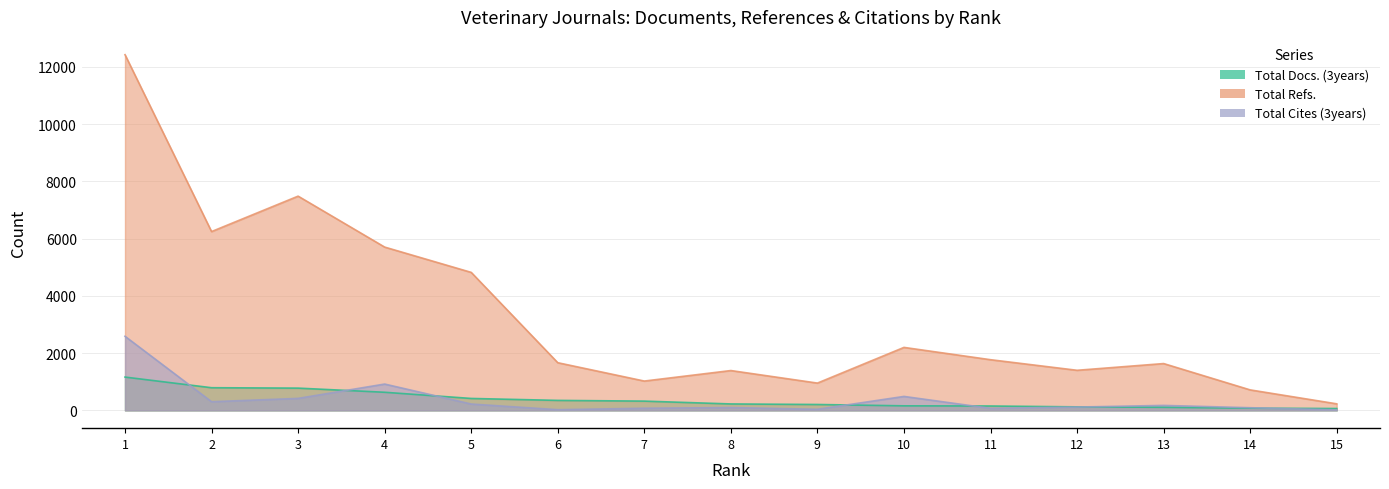

Reading right to left, list all the values displayed in this chart.

Total Docs. (3years): 65	77	108	123	153	159	206	225	324	349	417	633	778	792	1164
Total Refs.: 229	716	1636	1401	1771	2201	954	1392	1025	1666	4822	5706	7486	6248	12429
Total Cites (3years): 18	93	174	116	71	488	38	99	75	24	222	920	419	303	2589